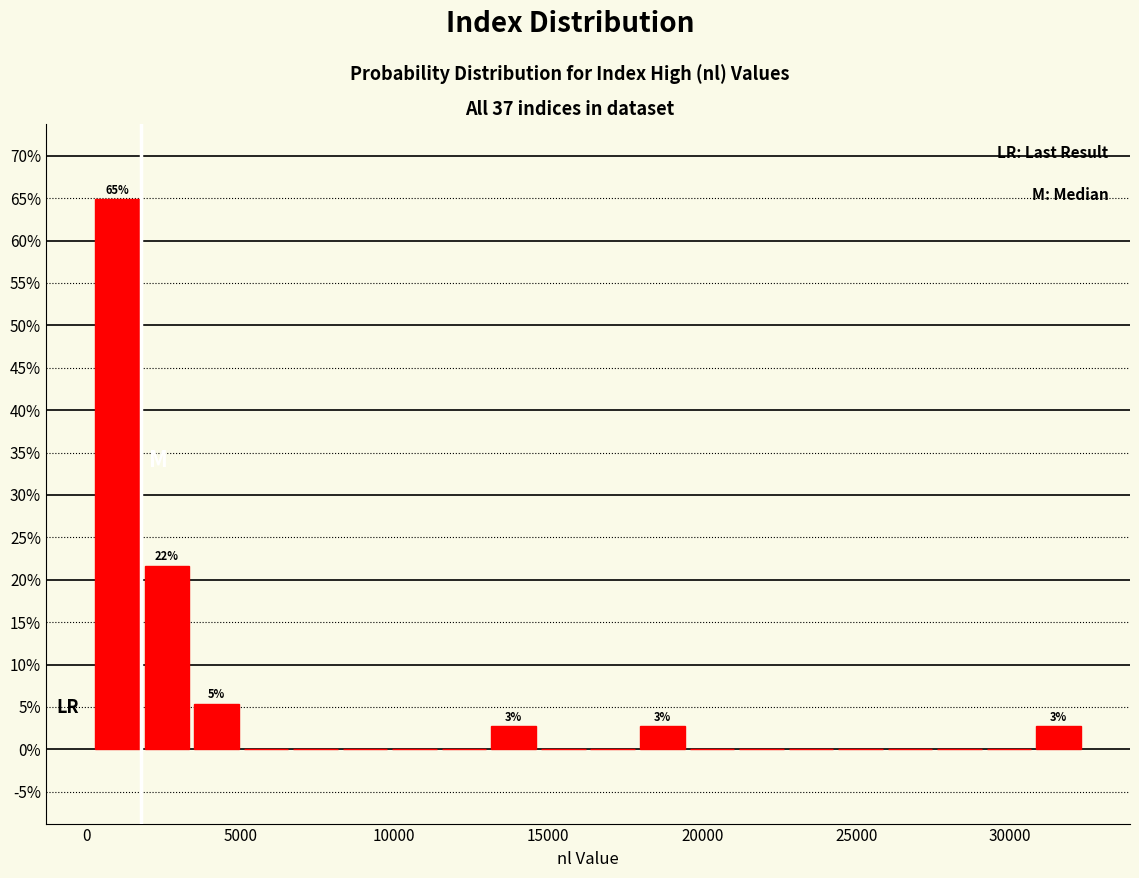

Read against the x-axis, roughly where is the centre of the tallest bar?

1000